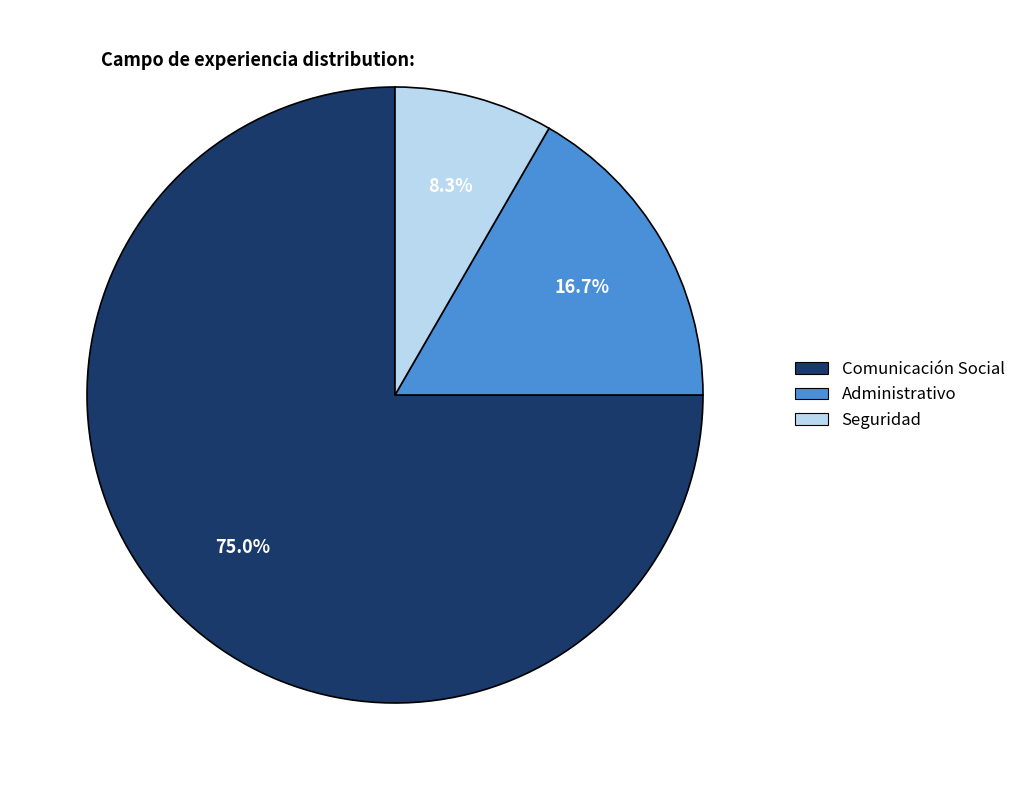

What is the smallest slice in the pie chart?

Seguridad